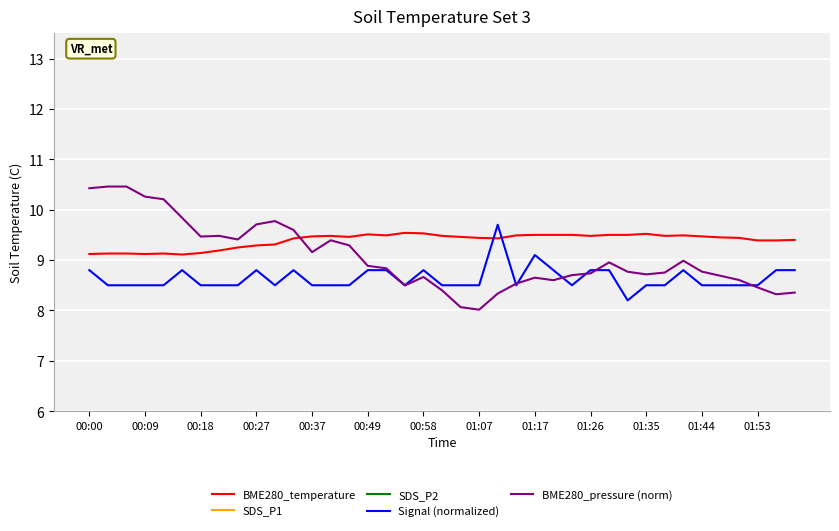

What is the value of the SDS_P2 point at the 27th from the left?

1.3